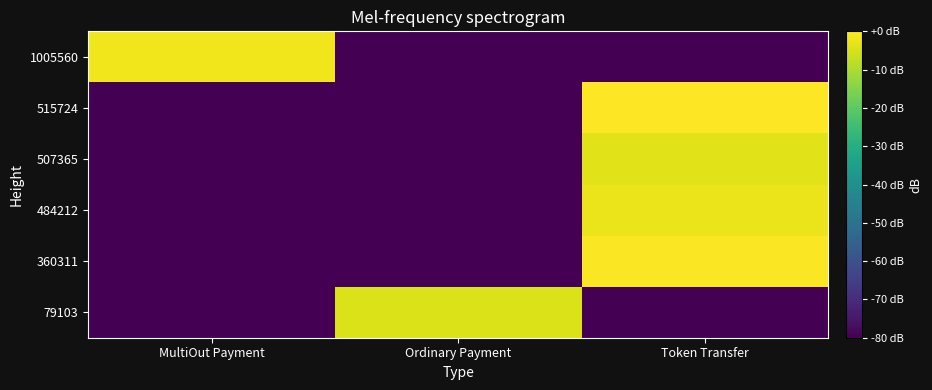

At Token Transfer, list the series in order from largest to smallest.

515724, 360311, 484212, 507365, 79103, 1005560